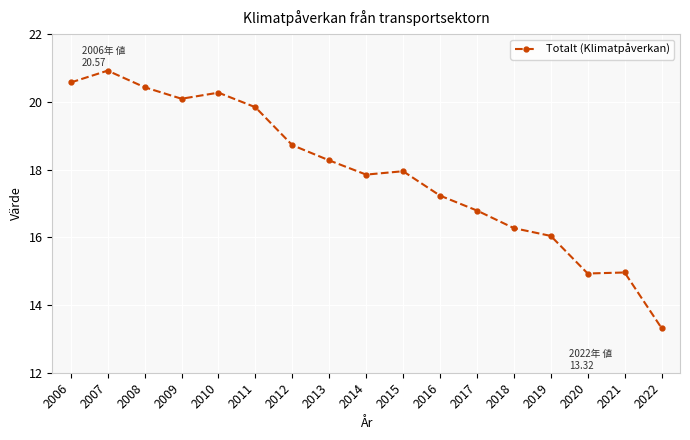

How many lines are shown in the chart?

1